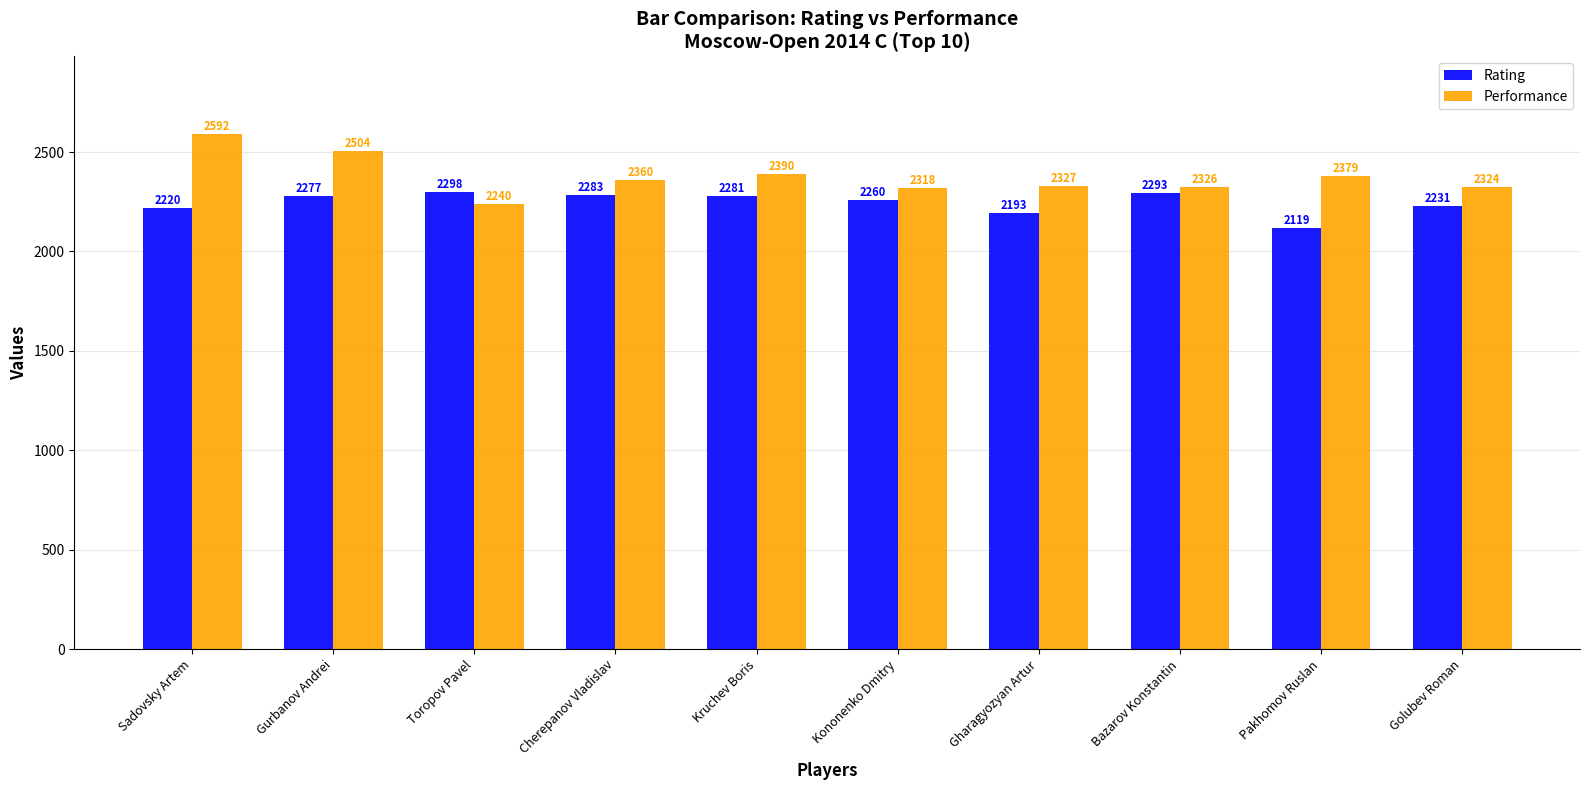

What is the minimum value for Rating?

2119